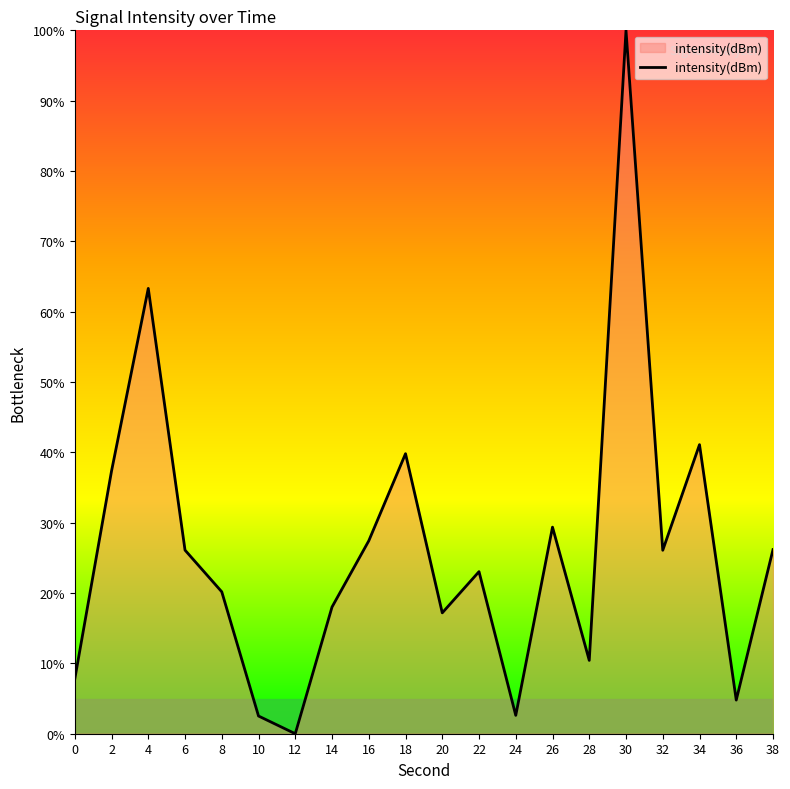

How many categories are shown in the chart?

20